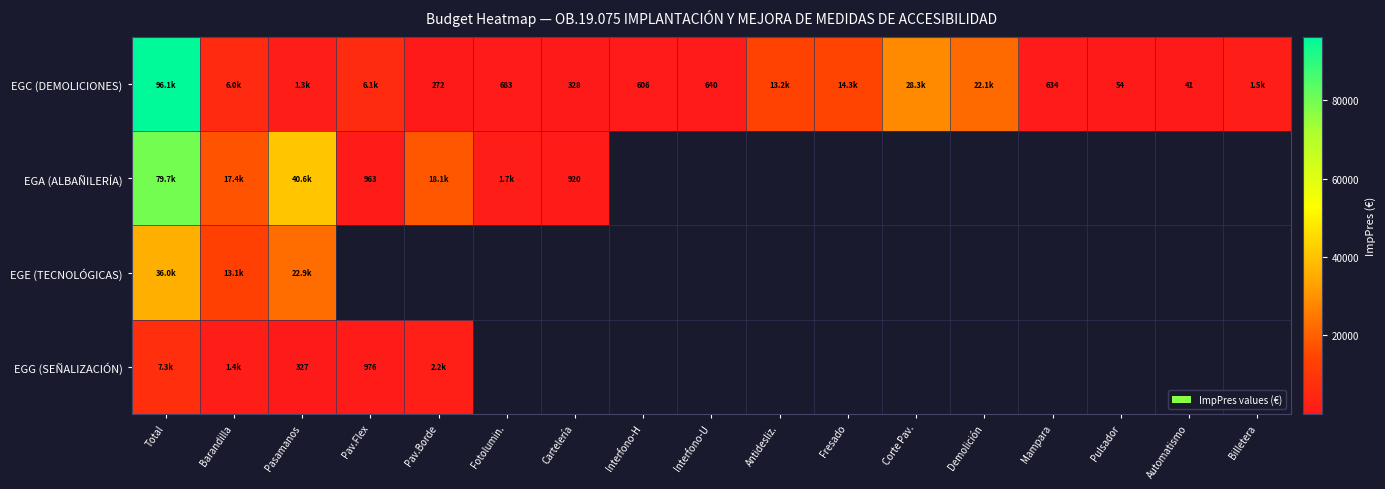

Is the value of EGG (SEÑALIZACIÓN) at Barandilla greater than the value of EGC (DEMOLICIONES) at Mampara?

Yes